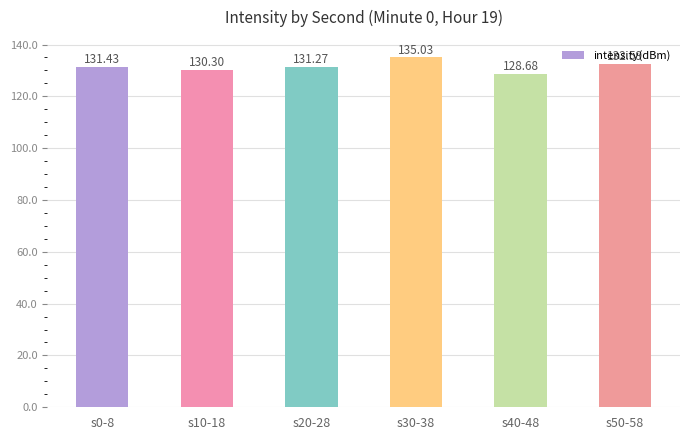

List the labels in order of value, smallest first.

s40-48, s10-18, s20-28, s0-8, s50-58, s30-38